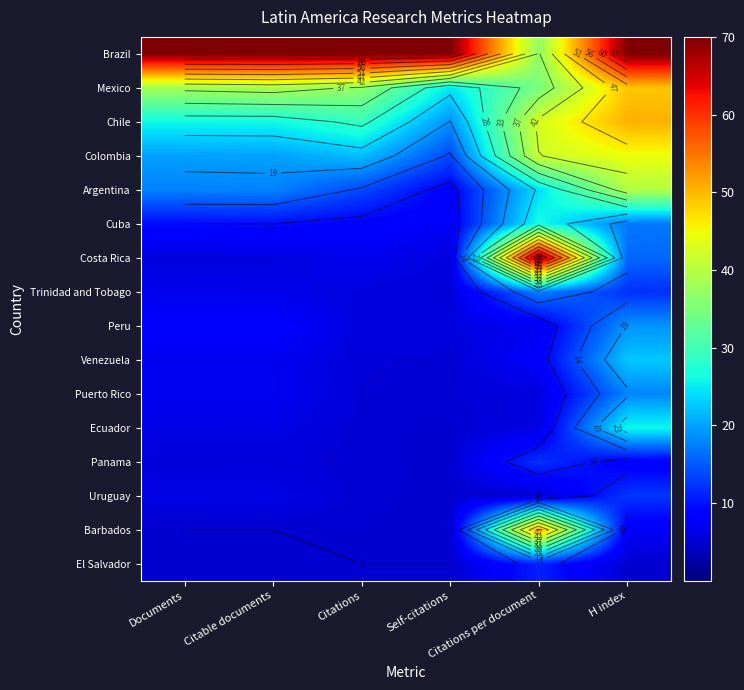

Is it true that Panama equals 5.1 at Self-citations?

True